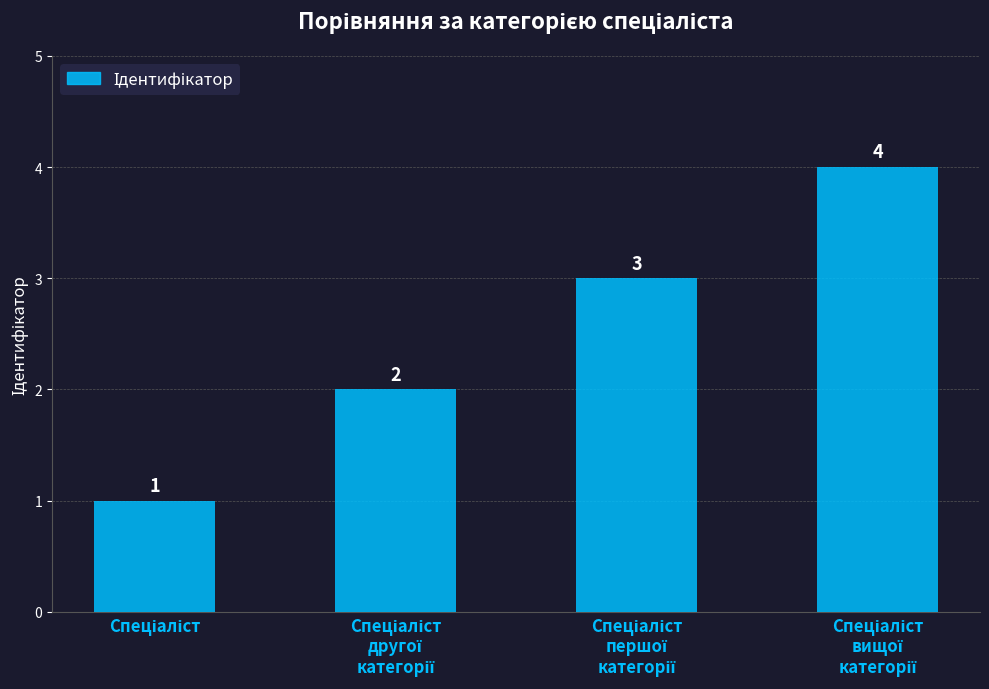

Count the values in the range 2 to 4.

3